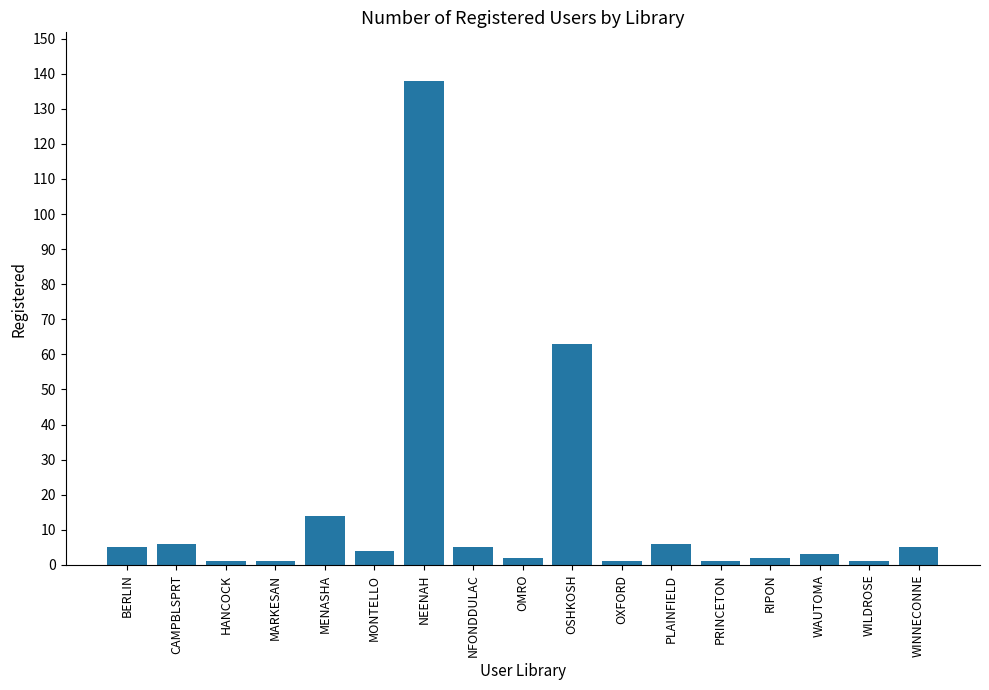

Reading left to right, extract all data points from this chart.

5	6	1	1	14	4	138	5	2	63	1	6	1	2	3	1	5